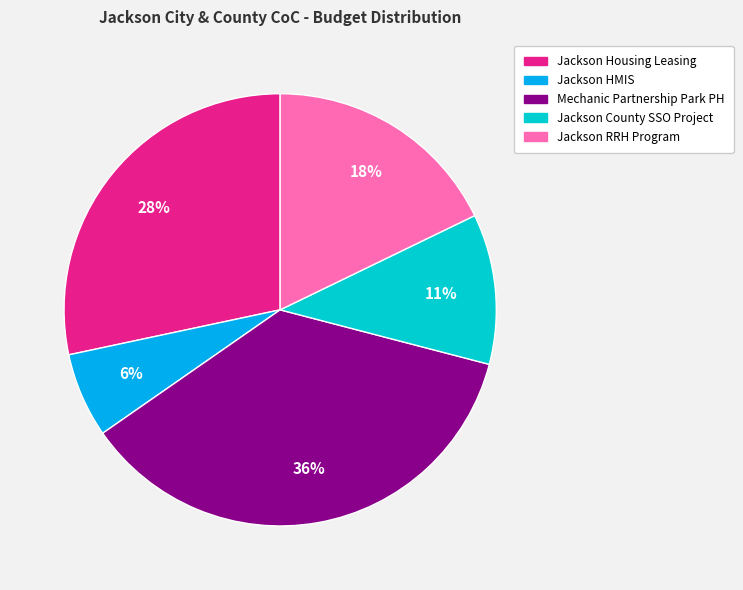

Count the number of slices in the pie.

5